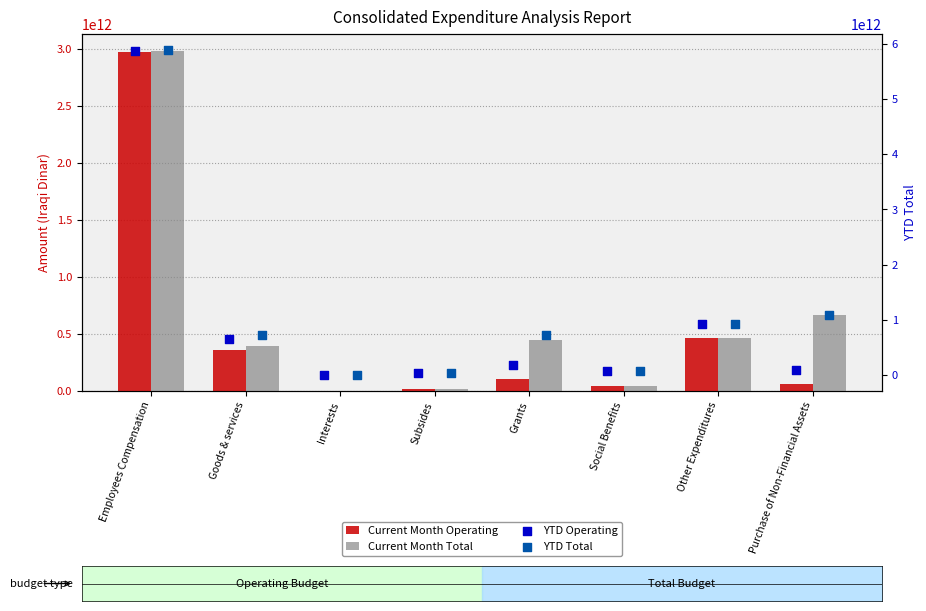

Which series has the largest Y range (max minus min)?

YTD Total